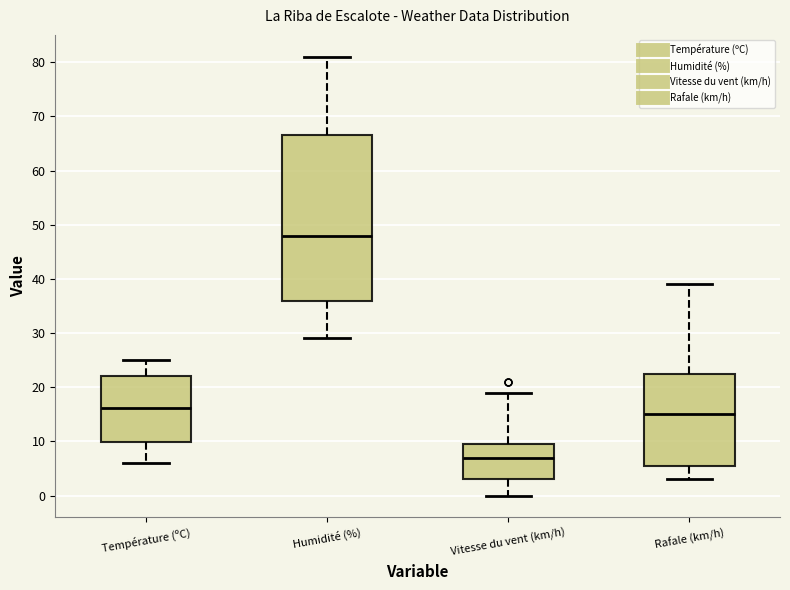

Comparing the boxes themselves (not the whiskers), which one is the tallest?

Humidité (%)